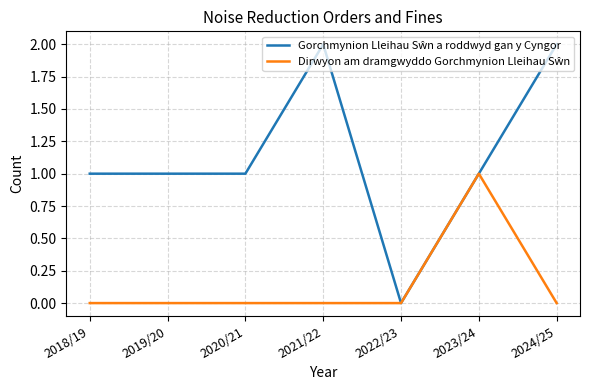

How many Gorchmynion Lleihau Sŵn a roddwyd gan y Cyngor values are between 1 and 2?

6